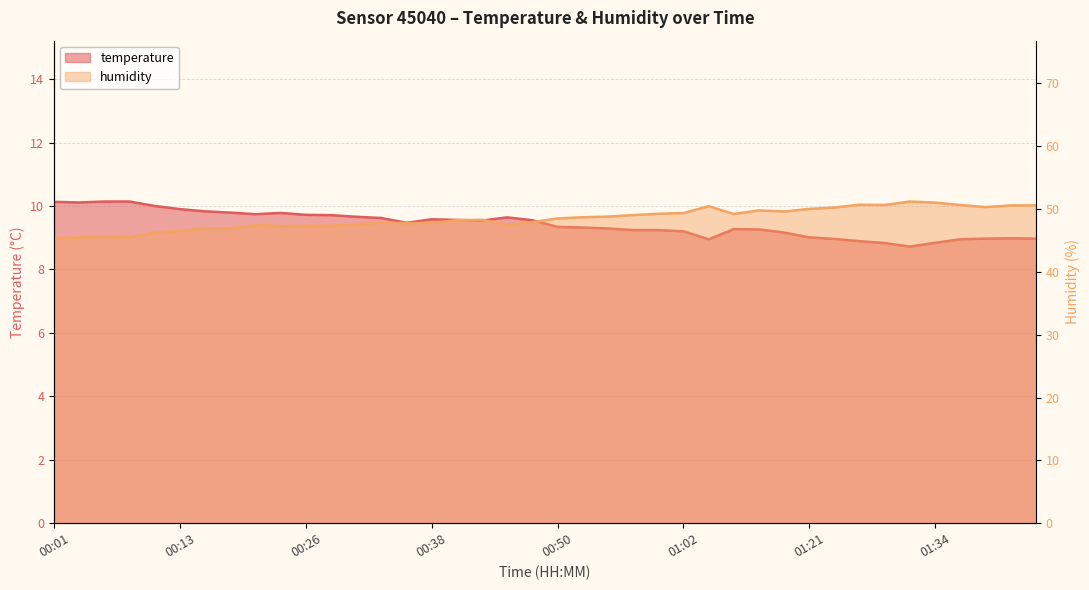

True or false: temperature and humidity intersect in this chart.

False